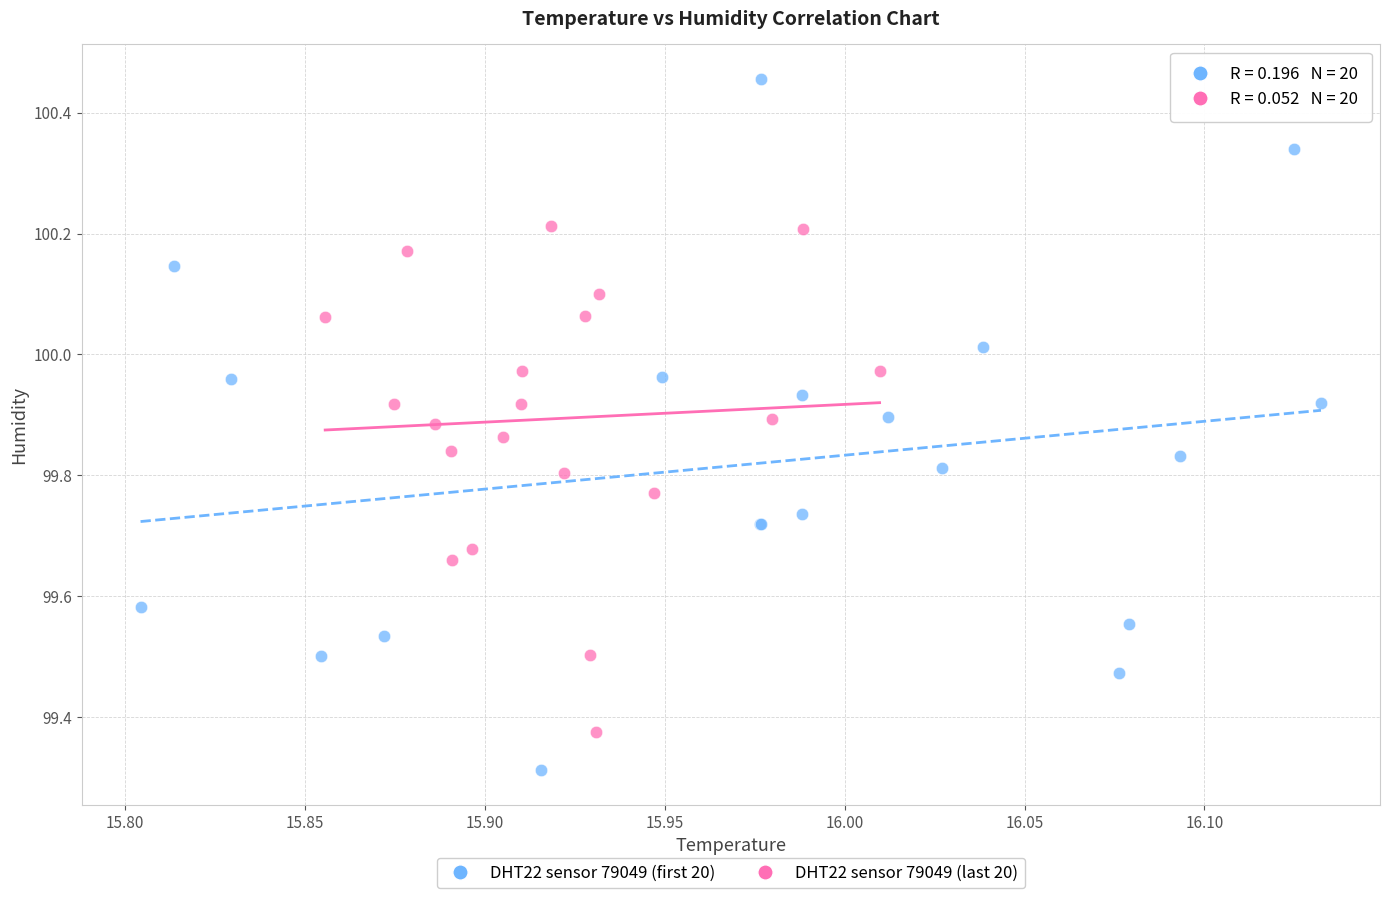

Which series reaches the minimum Y coordinate?

DHT22 sensor 79049 (first 20)